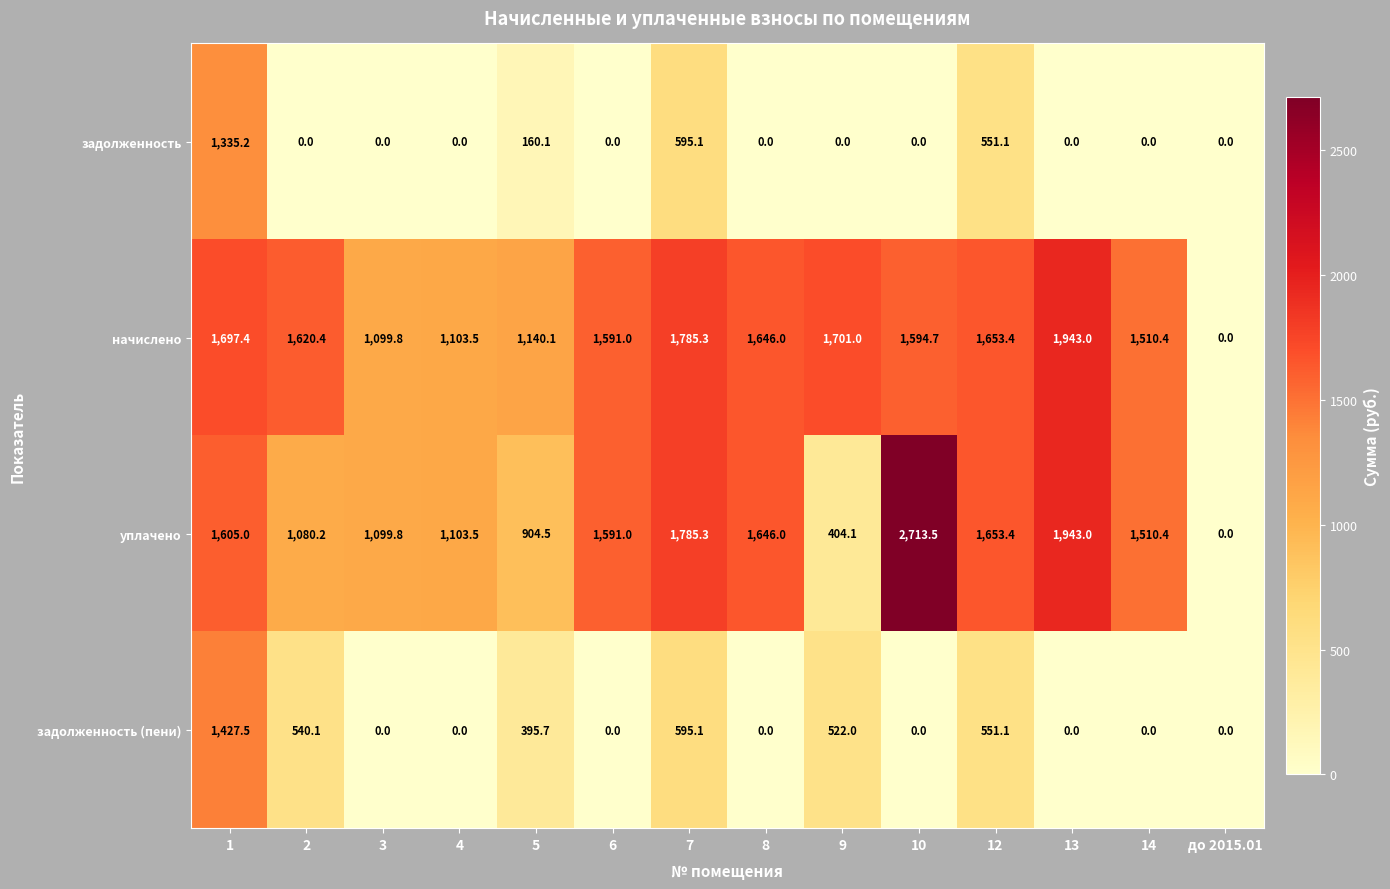

At how many categories does at least one series exceed 2677?

1